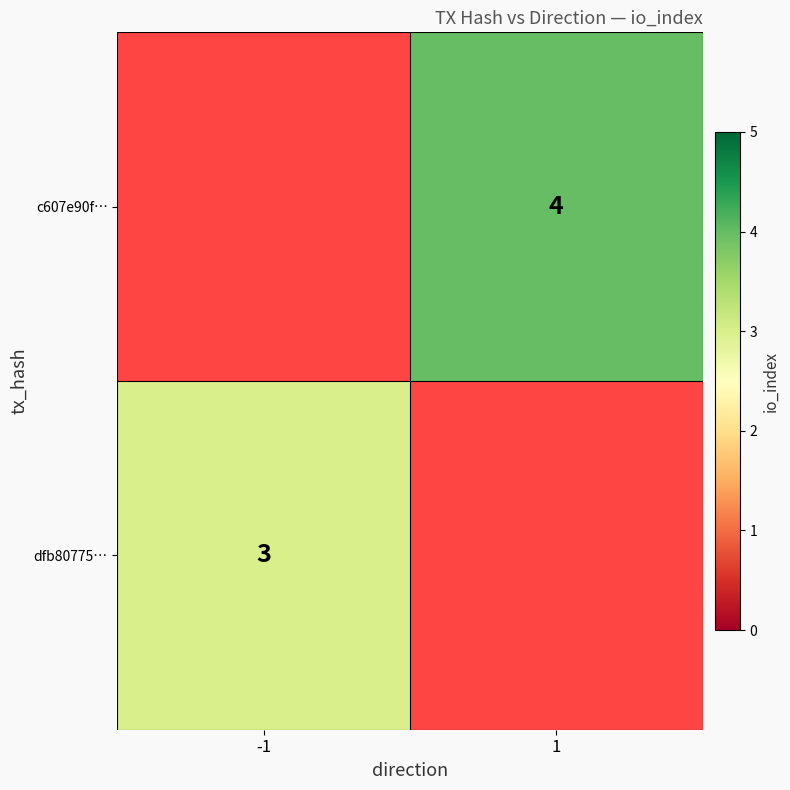

At how many categories does at least one series exceed 3?

1